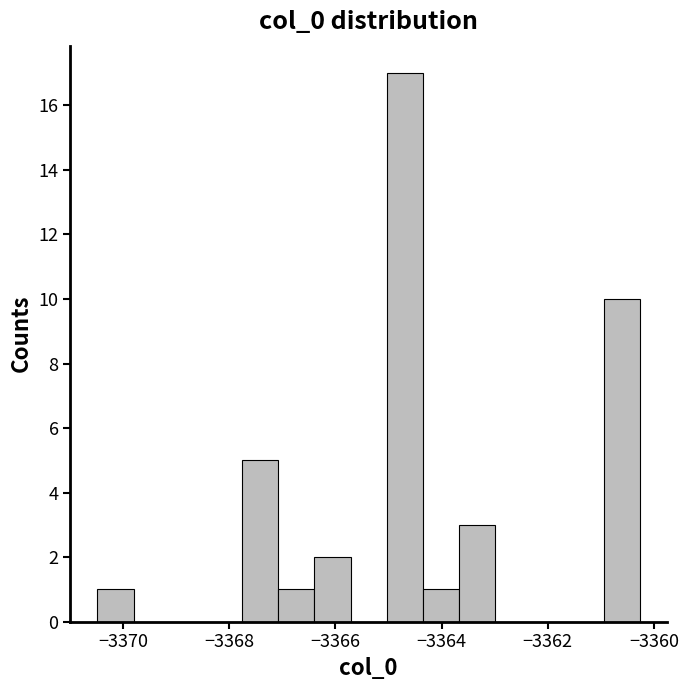

Around what value on the x-axis is the tallest bar? Give the approximate position of its centre, as read against the axis.

-3364.6